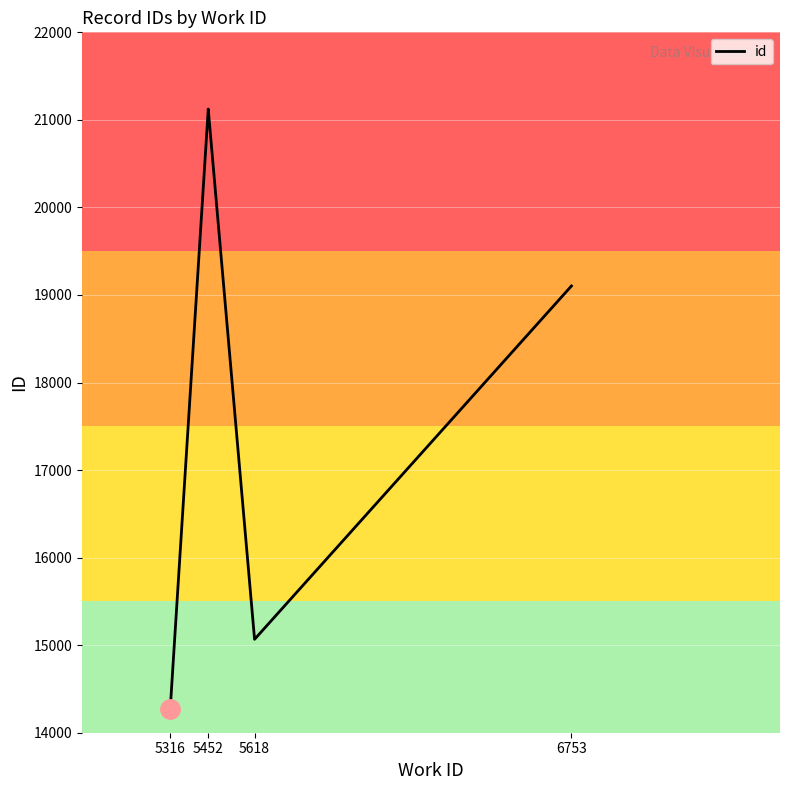

Reading right to left, transcribe all the data shown in this chart.

19103	15067	21124	21118	14275	14274	14273	14272